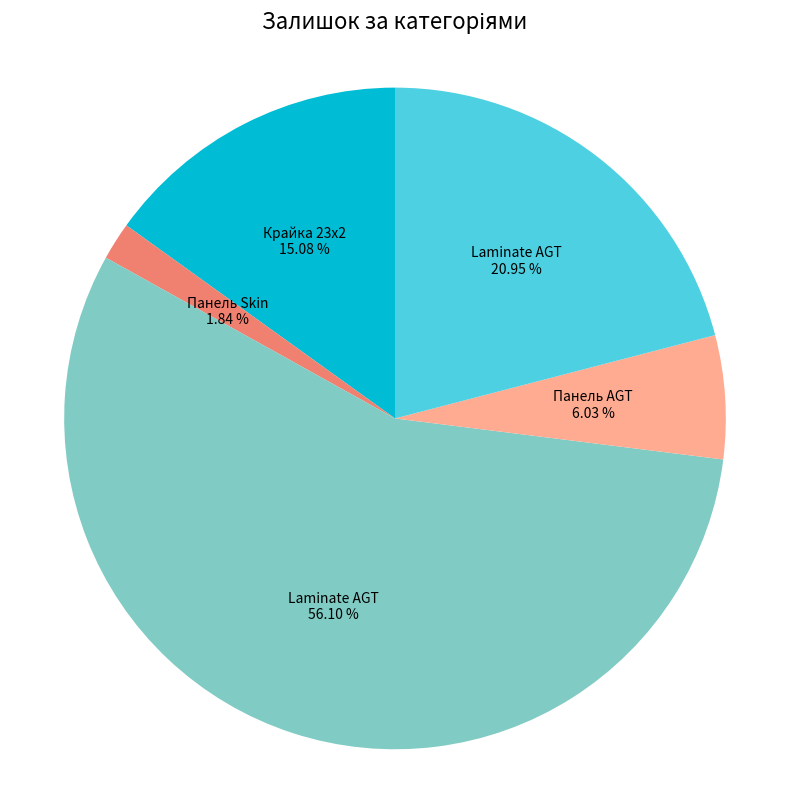

Is there a majority slice in this chart?

Yes